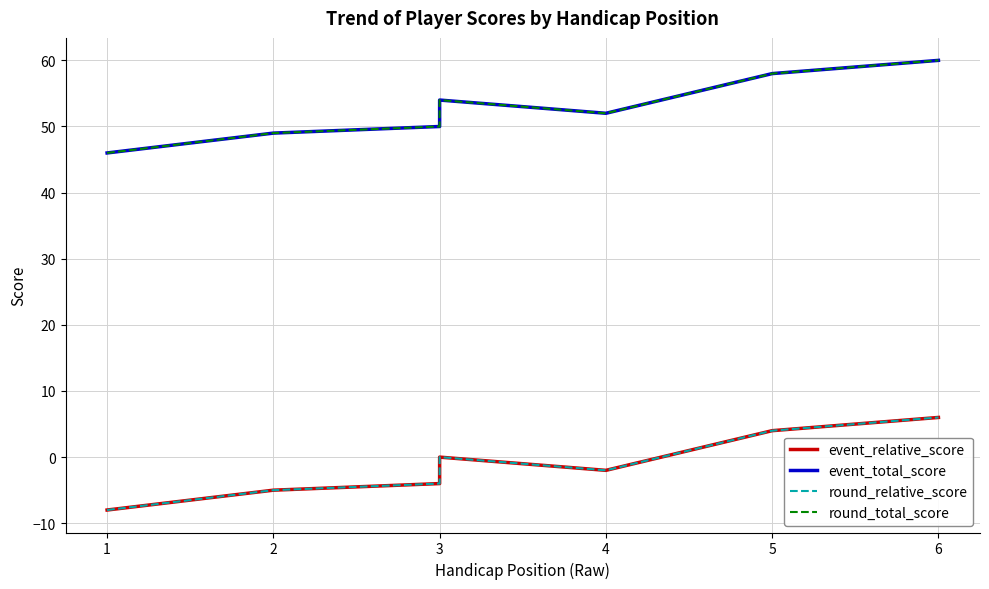

Reading left to right, transcribe all the data shown in this chart.

event_relative_score: -8	-5	-4	0	-2	4	6
event_total_score: 46	49	50	54	52	58	60
round_relative_score: -8	-5	-4	0	-2	4	6
round_total_score: 46	49	50	54	52	58	60